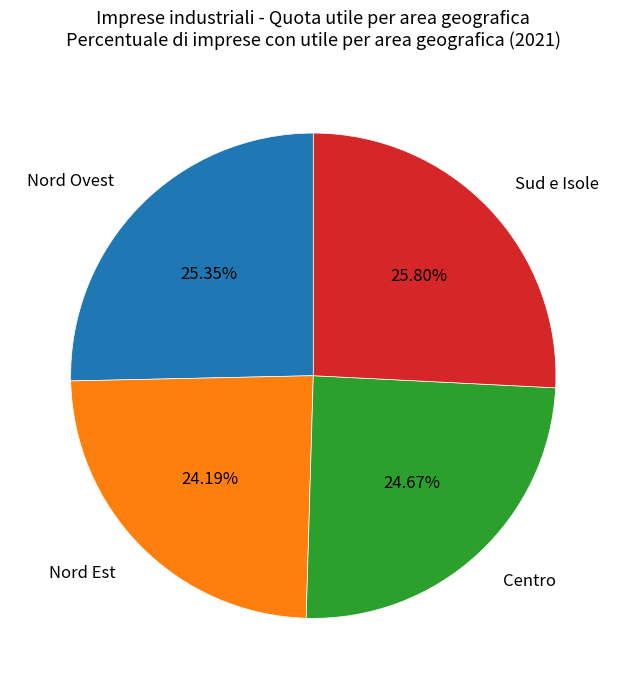

To the nearest percent, what is the difference between the largest and smallest slice percentages?

2%